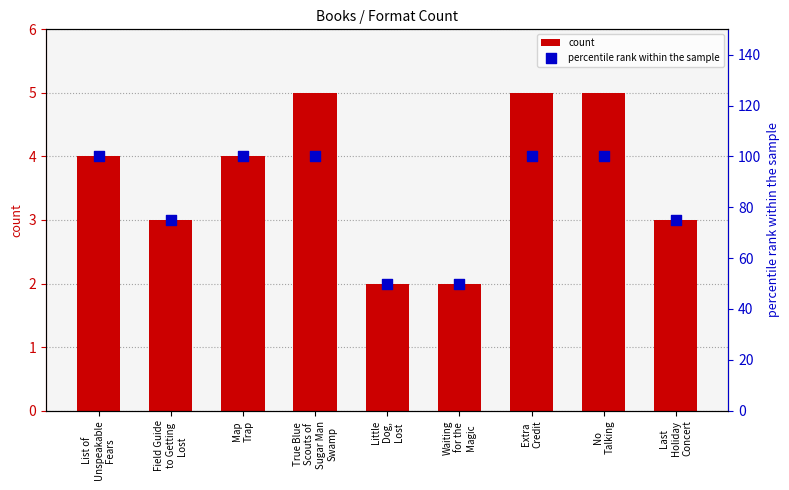

Which series has the largest total across all categories?

percentile rank within the sample